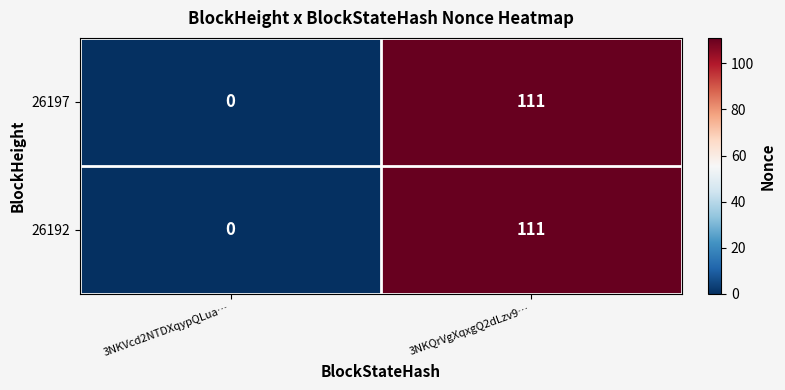

At which category is the sum across all series the highest?

3NKQrVgXqxgQ2dLzv9…